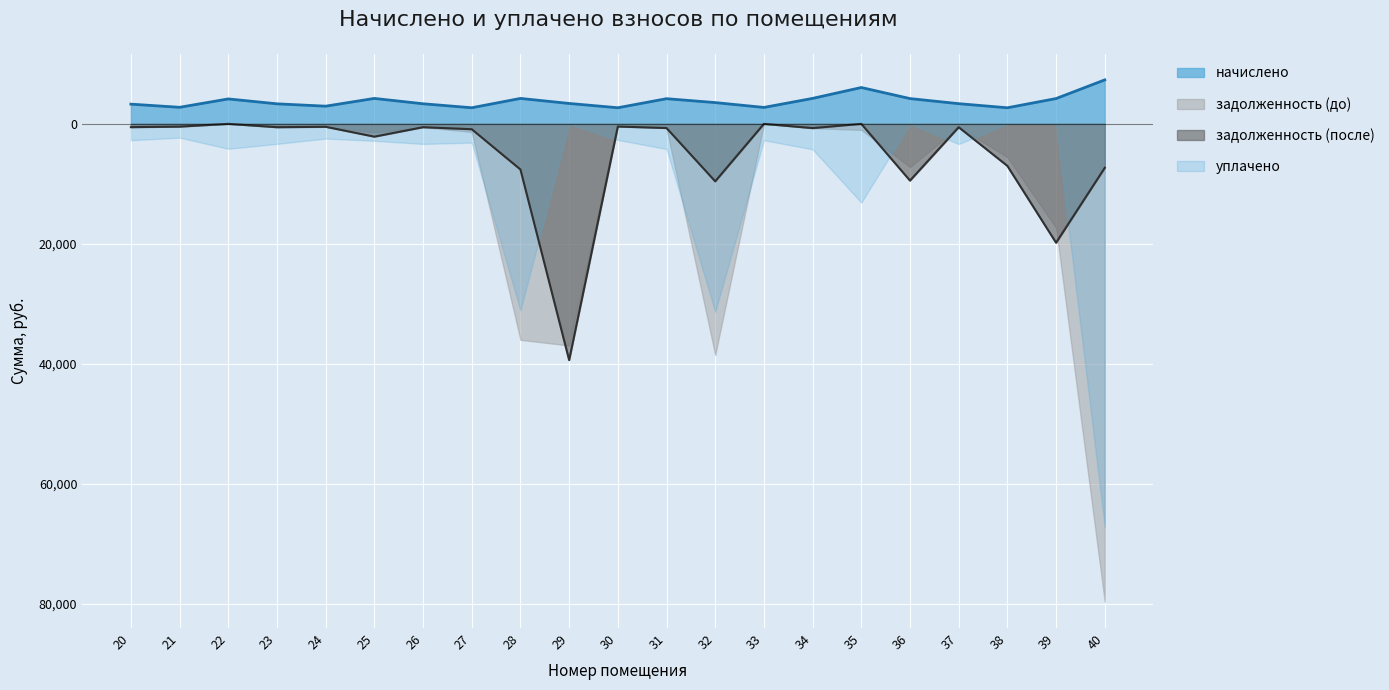

True or false: начислено and задолженность (после) intersect in this chart.

False